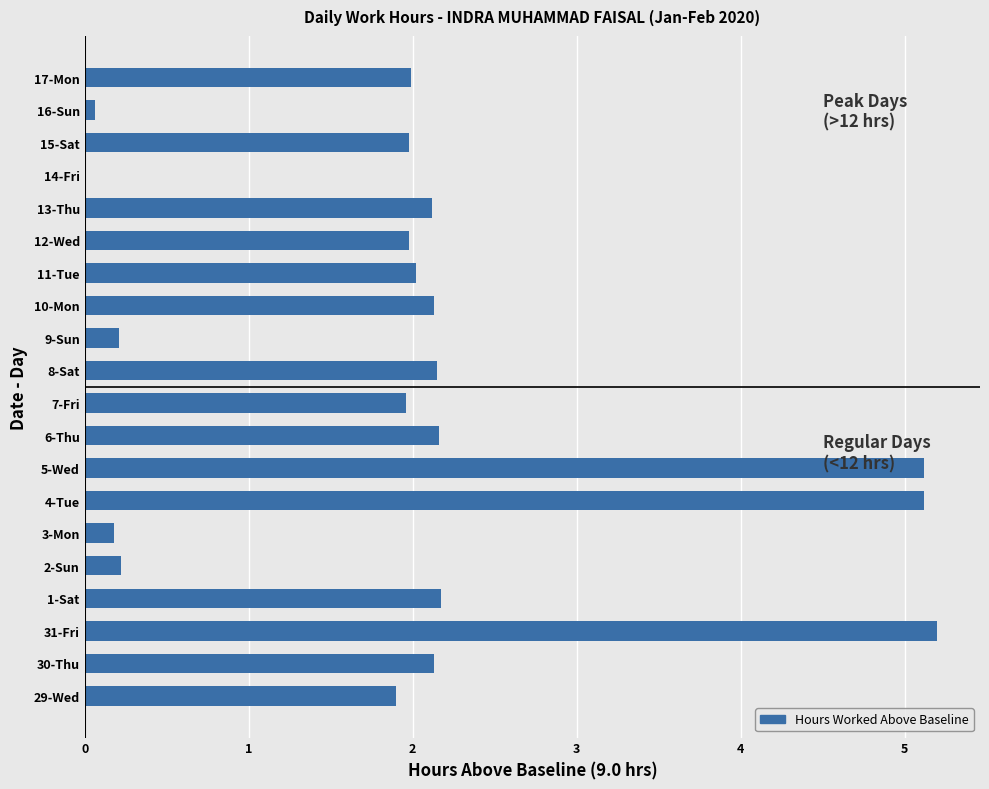

What is the average value?

2.0